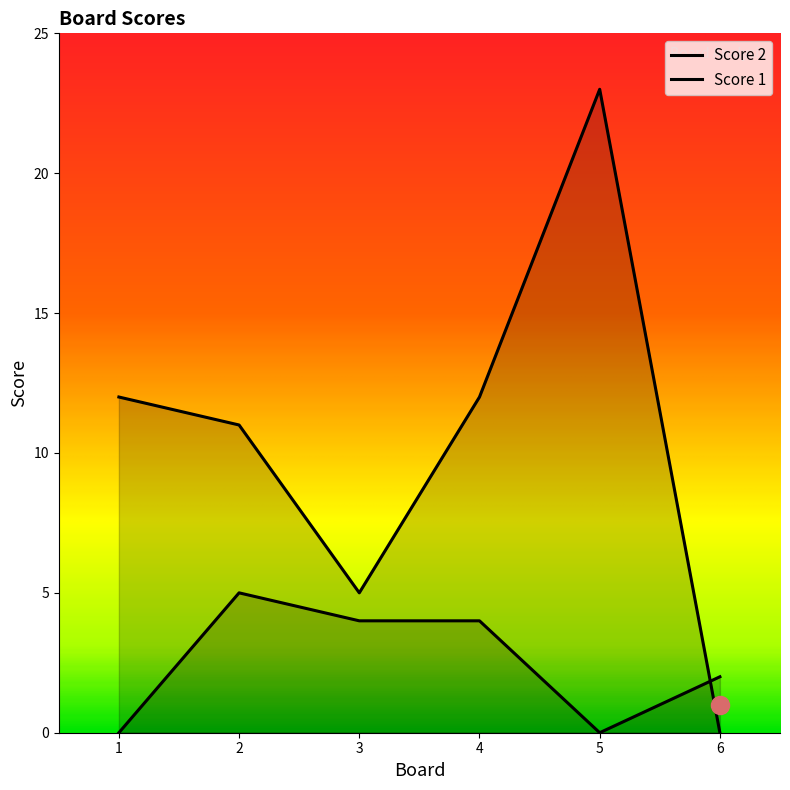

True or false: Score 1 has a value of 0 at 5.

True